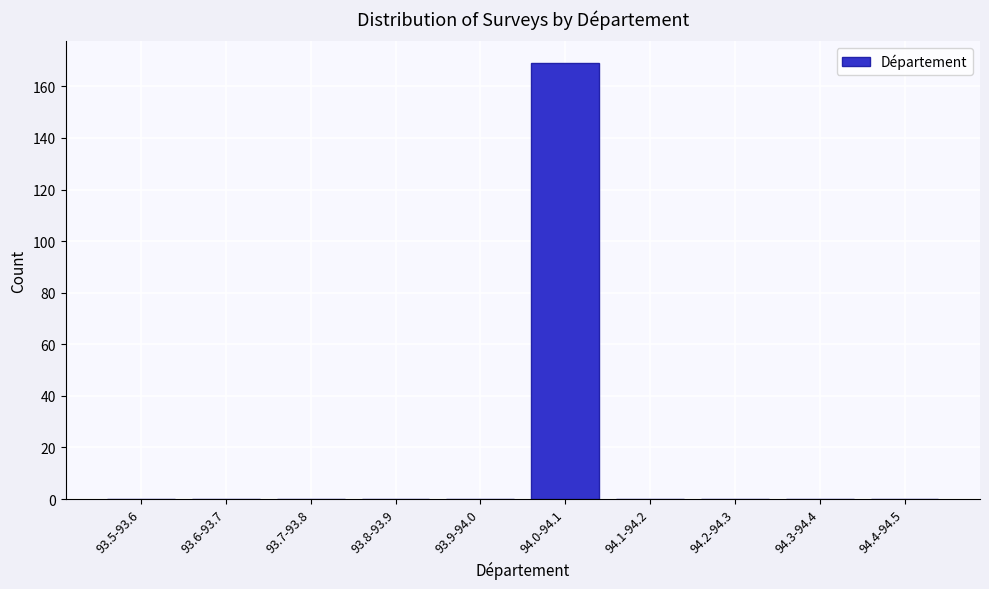

Reading right to left, list all the values displayed in this chart.

94.4-94.5=0	94.3-94.4=0	94.2-94.3=0	94.1-94.2=0	94.0-94.1=169	93.9-94.0=0	93.8-93.9=0	93.7-93.8=0	93.6-93.7=0	93.5-93.6=0